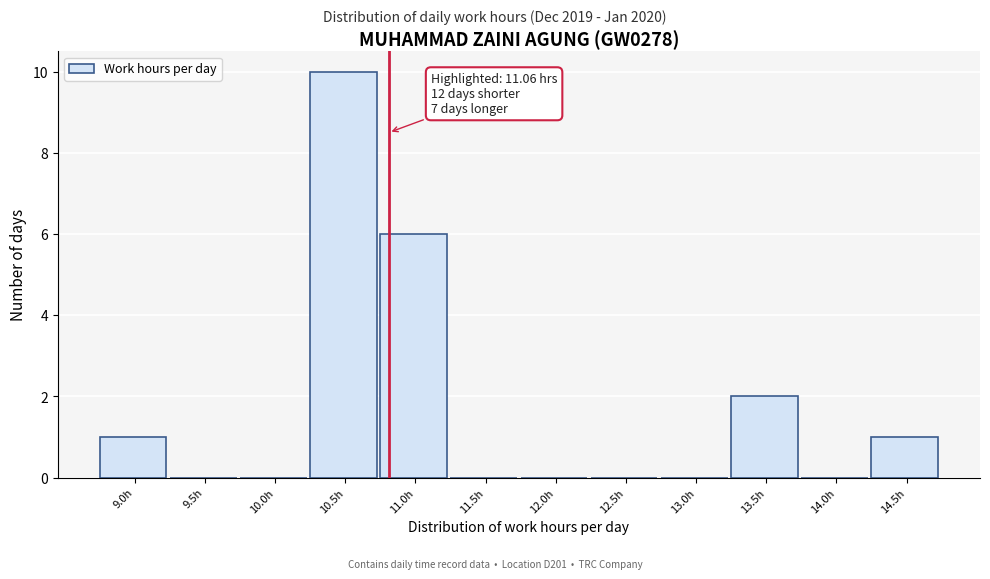

Reading left to right, transcribe all the data shown in this chart.

9.0h=1	9.5h=0	10.0h=0	10.5h=10	11.0h=6	11.5h=0	12.0h=0	12.5h=0	13.0h=0	13.5h=2	14.0h=0	14.5h=1